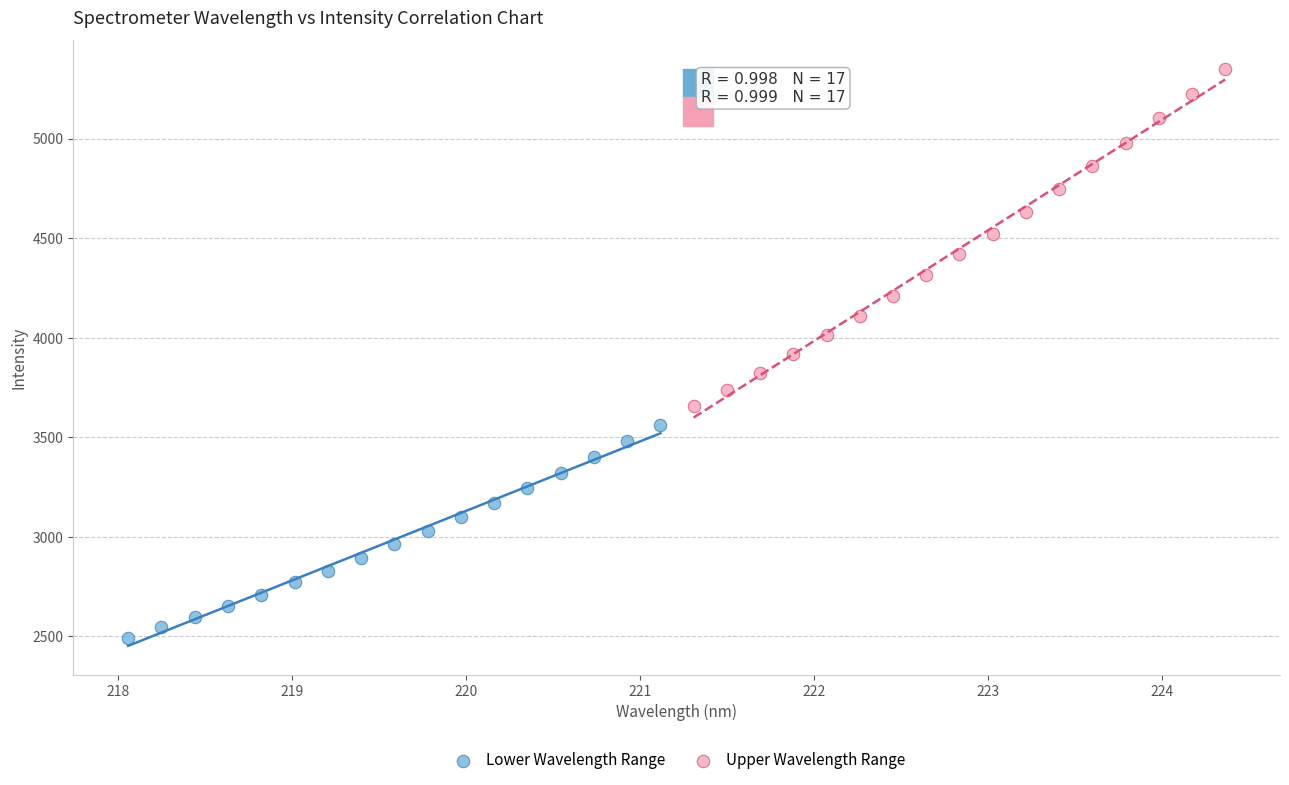

Which series has the widest spread of Y values?

Upper Wavelength Range